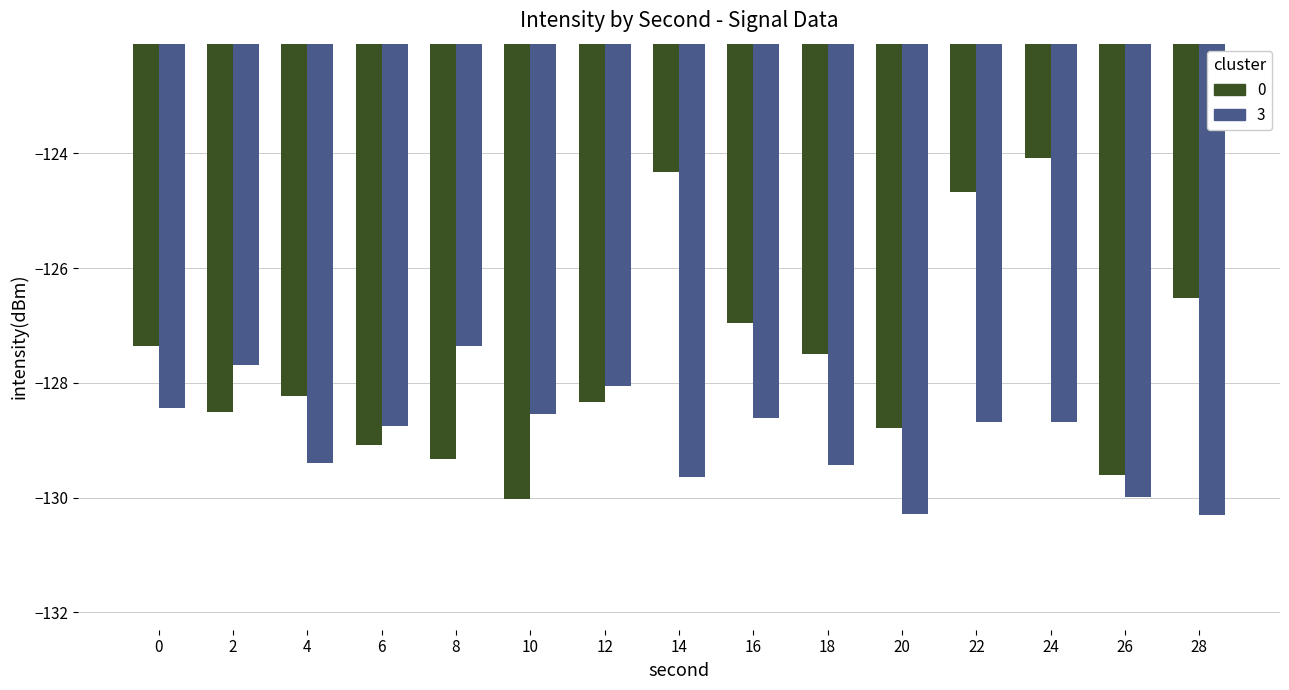

What is the value of the 0 bar at the 12th from the left?

-124.7